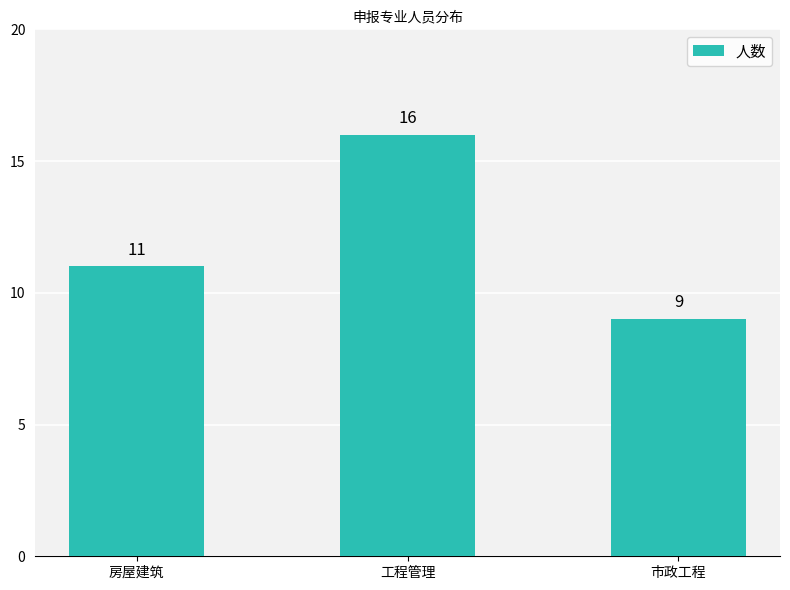

Reading left to right, extract all data points from this chart.

11	16	9